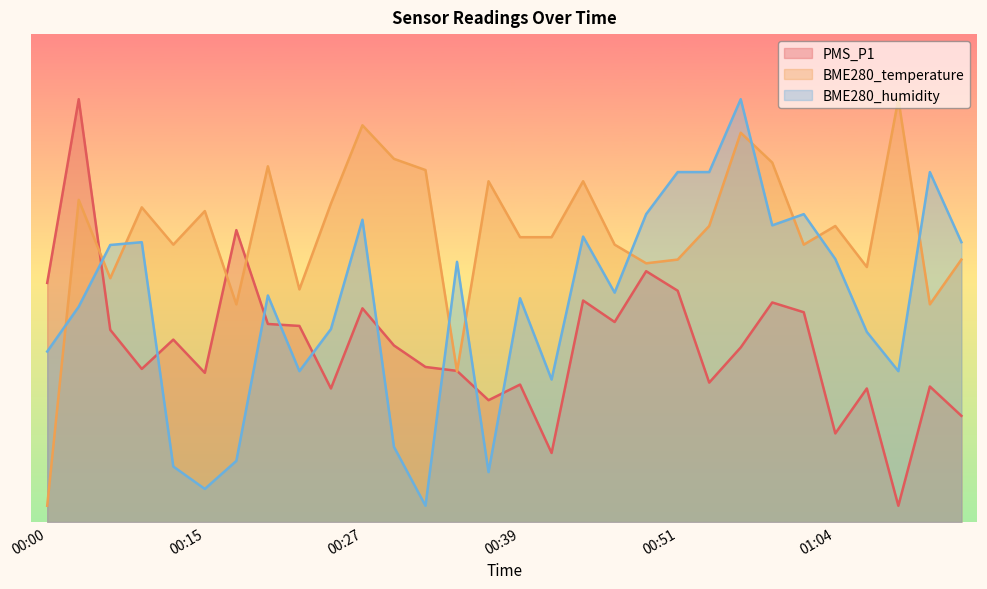

What is the value of the BME280_humidity point at the 30th from the left?

34.4